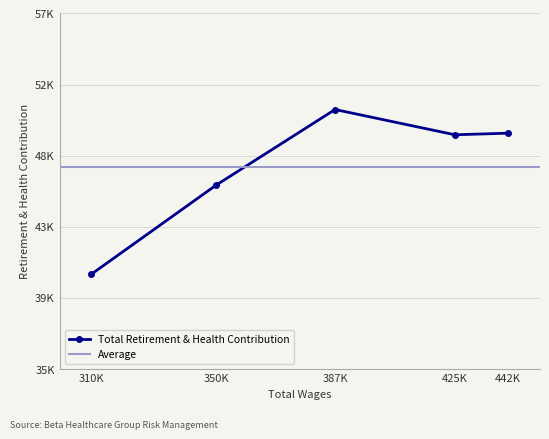

Rank the categories by value from highest to lowest.

387K, 442K, 425K, 350K, 310K